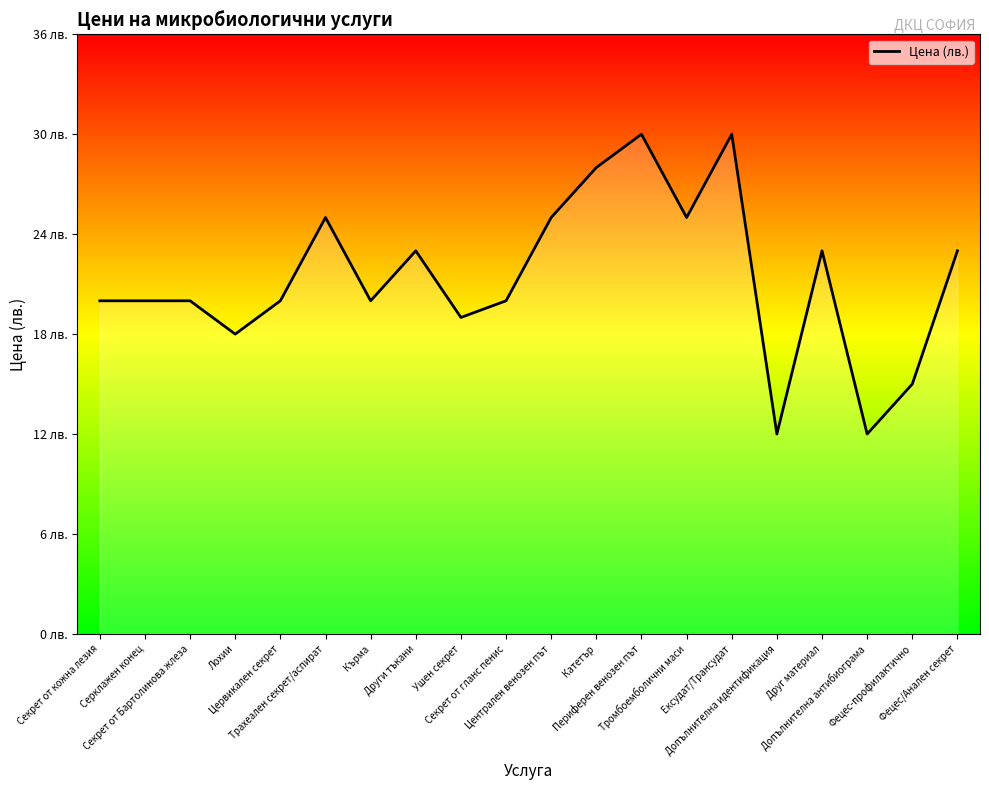

Is this an area chart (filled region under the line)?

Yes